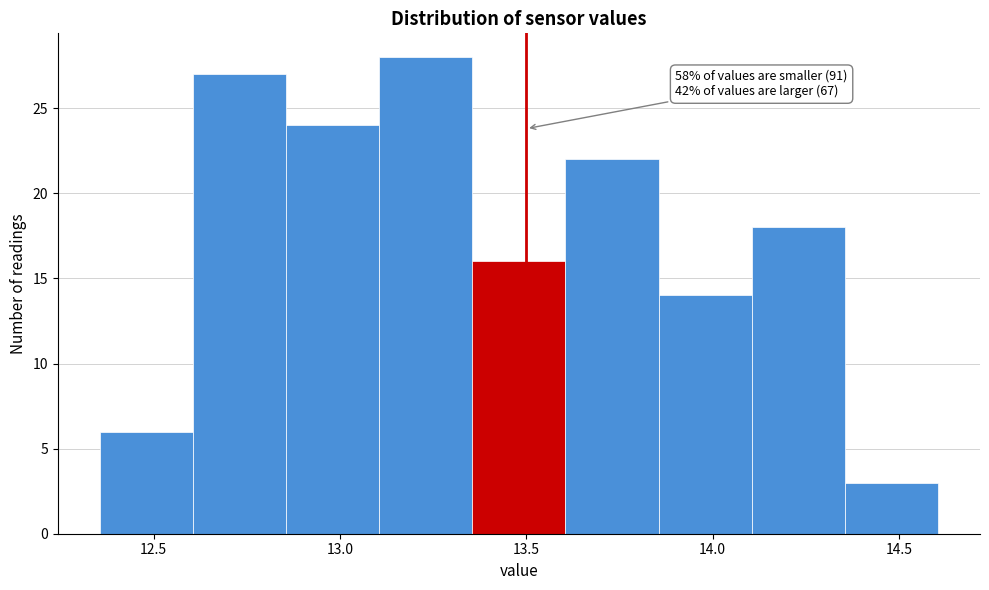

Over which range of the x-axis is the bar tallest?

13.105 to 13.355